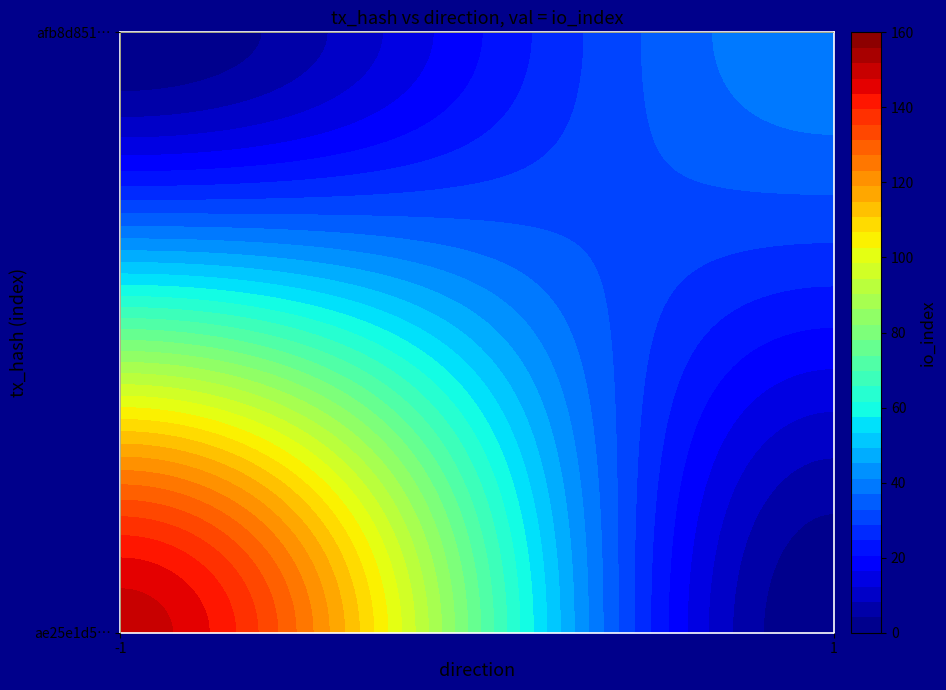

List the series in order of their overall mean, lowest first.

afb8d85140f3e95f6cdc9eb74c262763a2938c1, ae25e1d57d4a5eb8447d8519c2e10f923c23e78